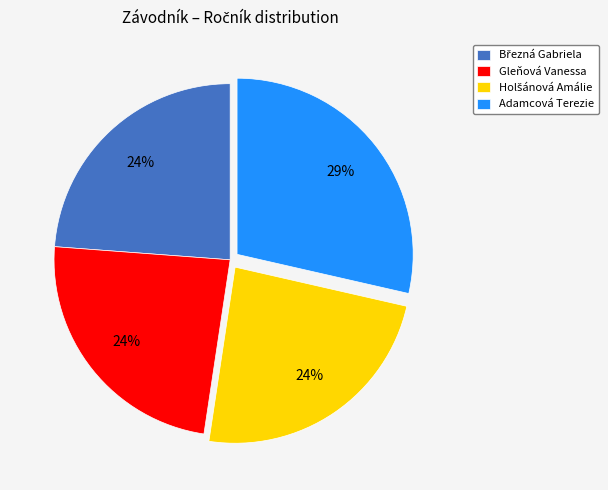

Between Gleňová Vanessa and Adamcová Terezie, which is larger?

Adamcová Terezie